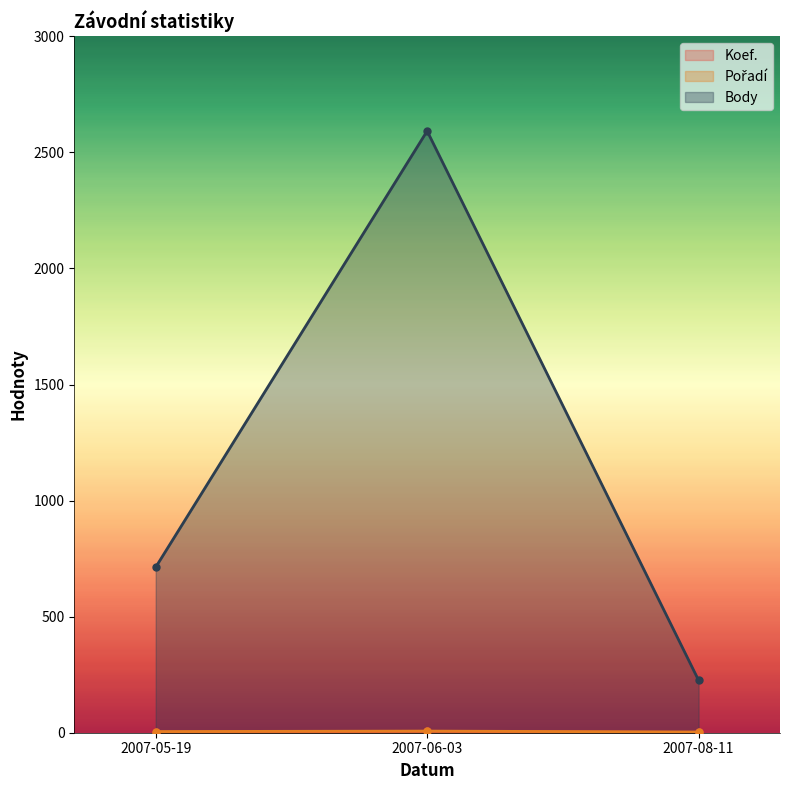

Reading left to right, list all the values displayed in this chart.

Koef.: 2007-05-19=2	2007-06-03=6	2007-08-11=1
Pořadí: 2007-05-19=5	2007-06-03=7	2007-08-11=3
Body: 2007-05-19=713	2007-06-03=2592	2007-08-11=226